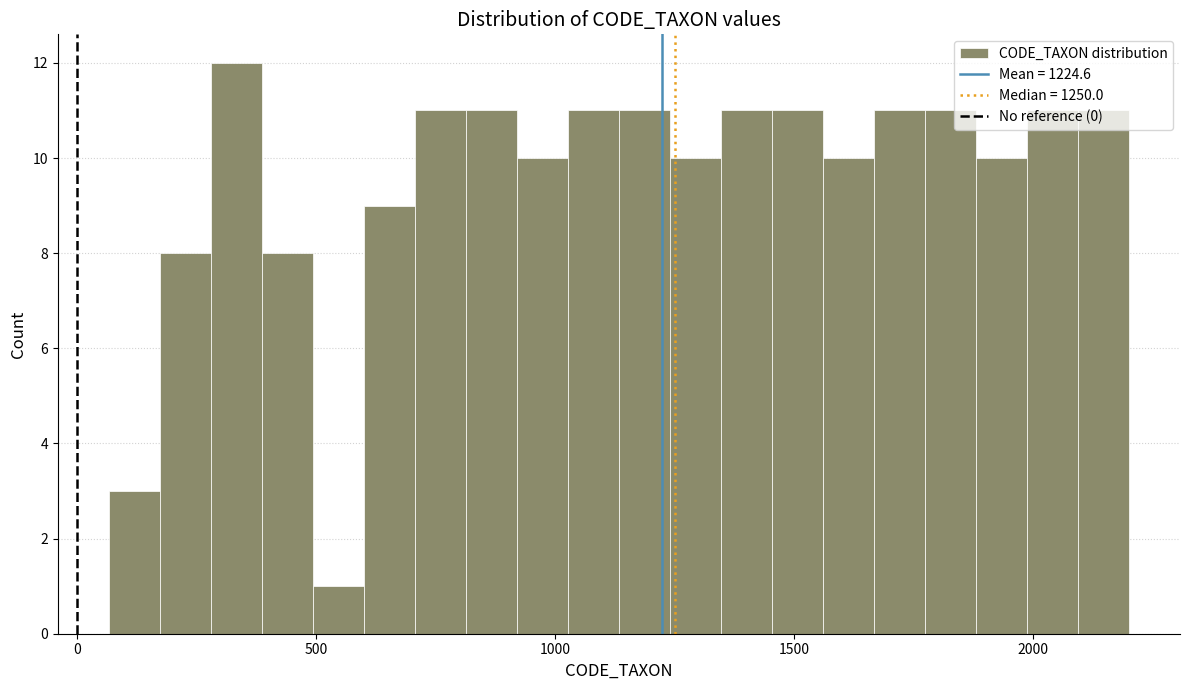

Around what value on the x-axis is the tallest bar? Give the approximate position of its centre, as read against the axis.

350